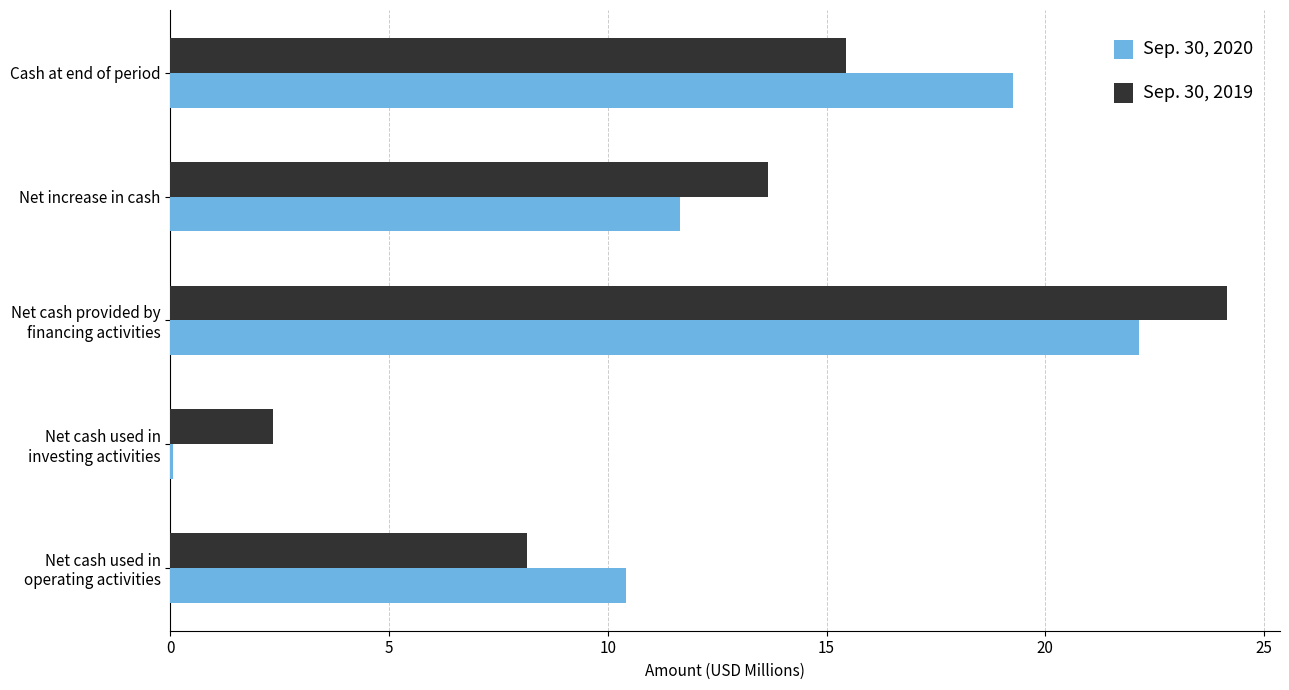

Which category has the highest value across all series?

Net cash provided by
financing activities